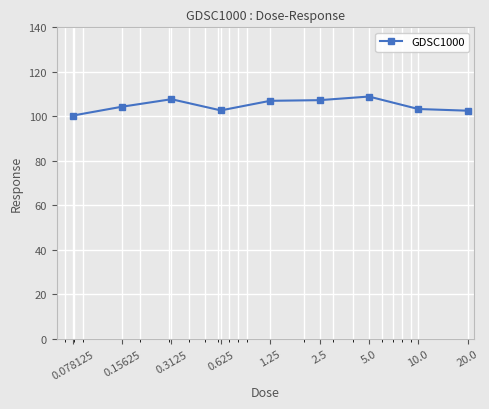

What is the value of the 1st point from the left?

100.4